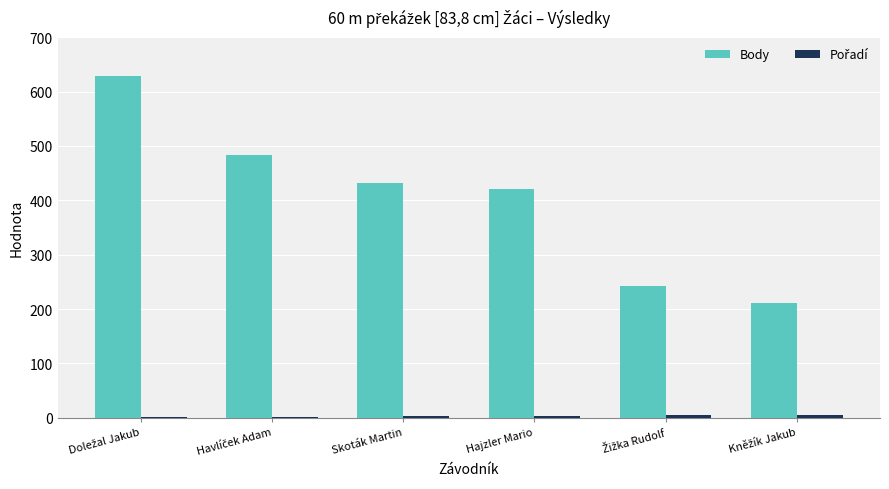

Which series has the largest total across all categories?

Body